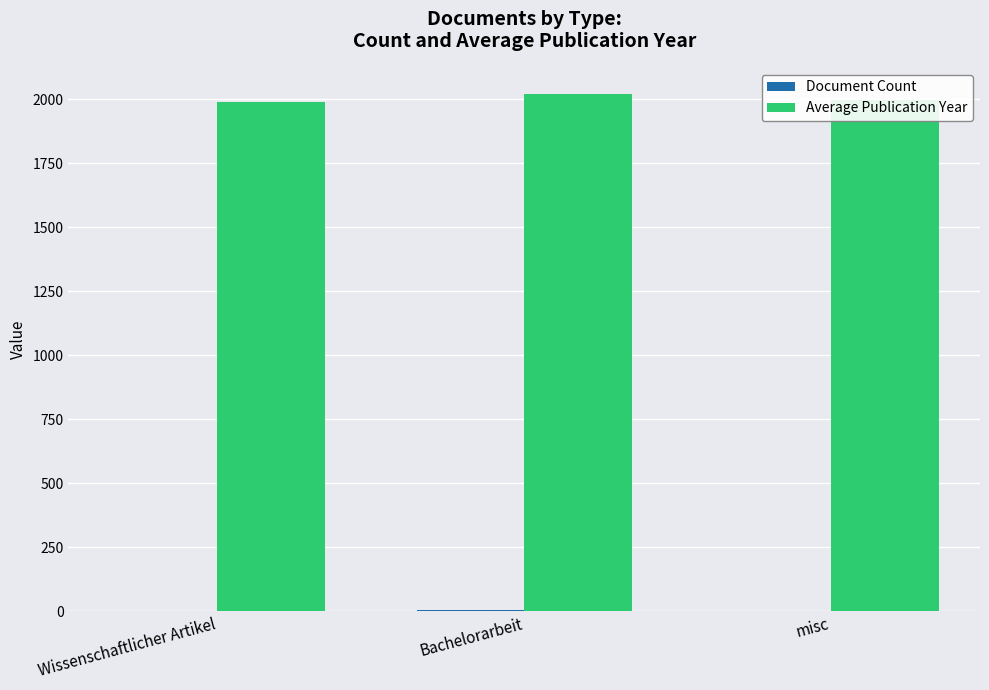

What is the maximum value shown in the chart?

2022